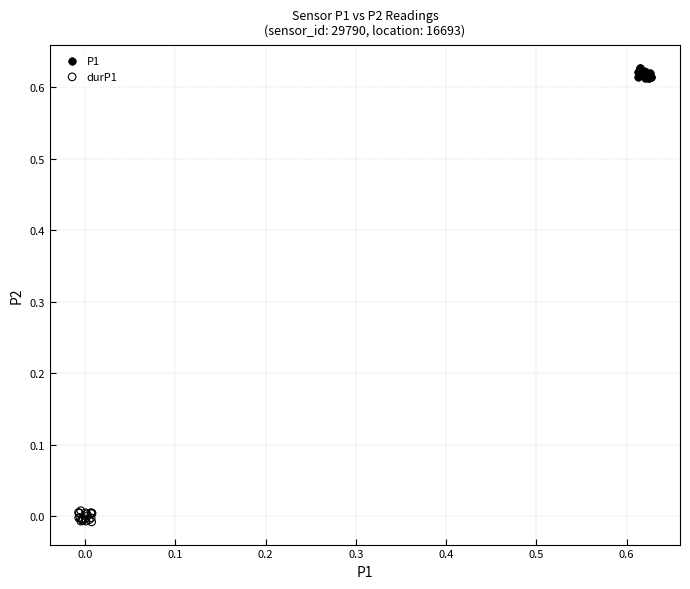

Which series reaches the maximum Y coordinate?

P1